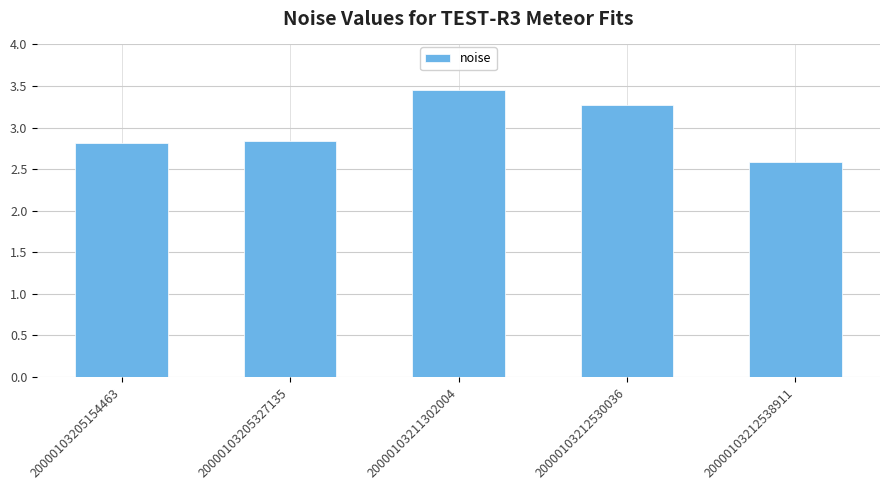

Count the values in the range 2 to 3.

3